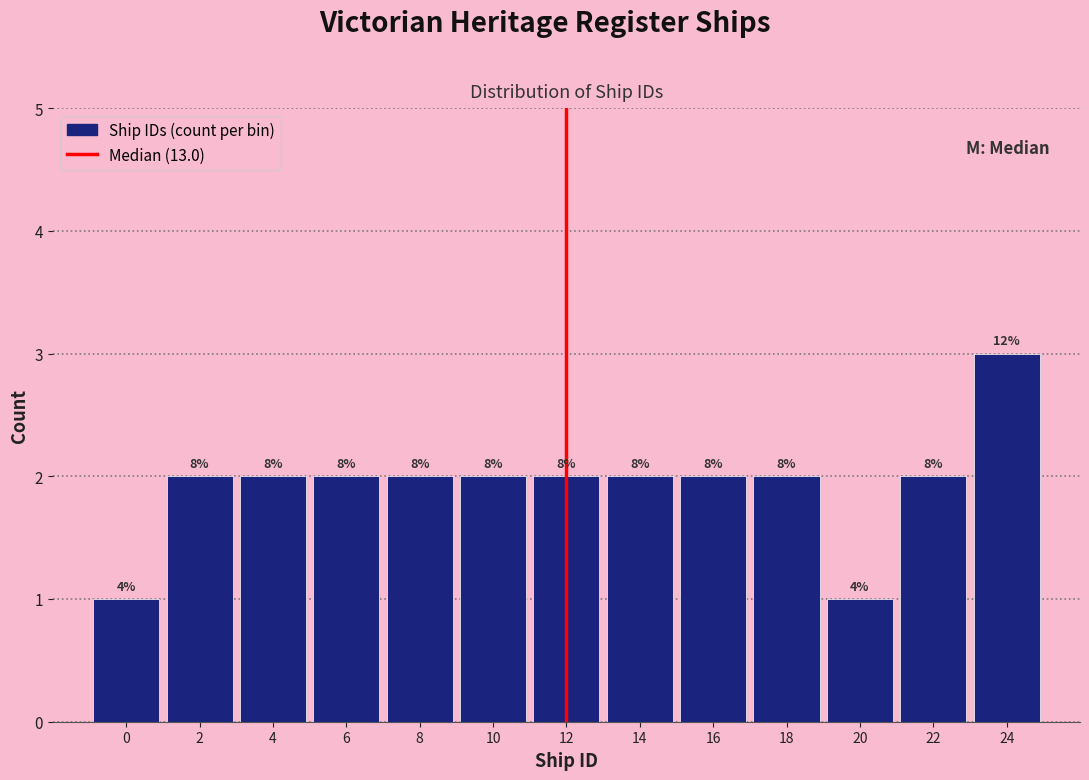

Does the chart contain any negative values?

No